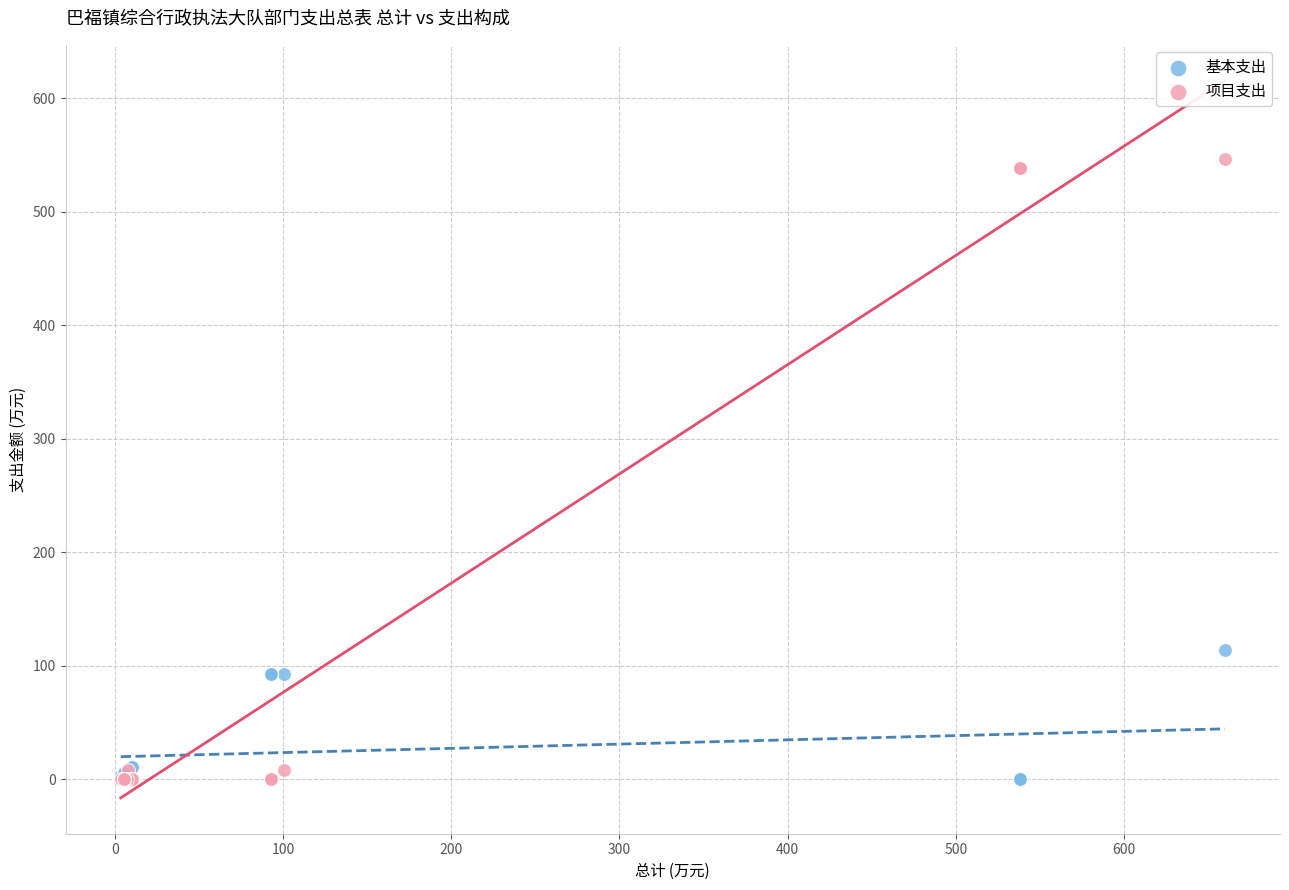

What are all the series names shown in the legend?

基本支出, 项目支出